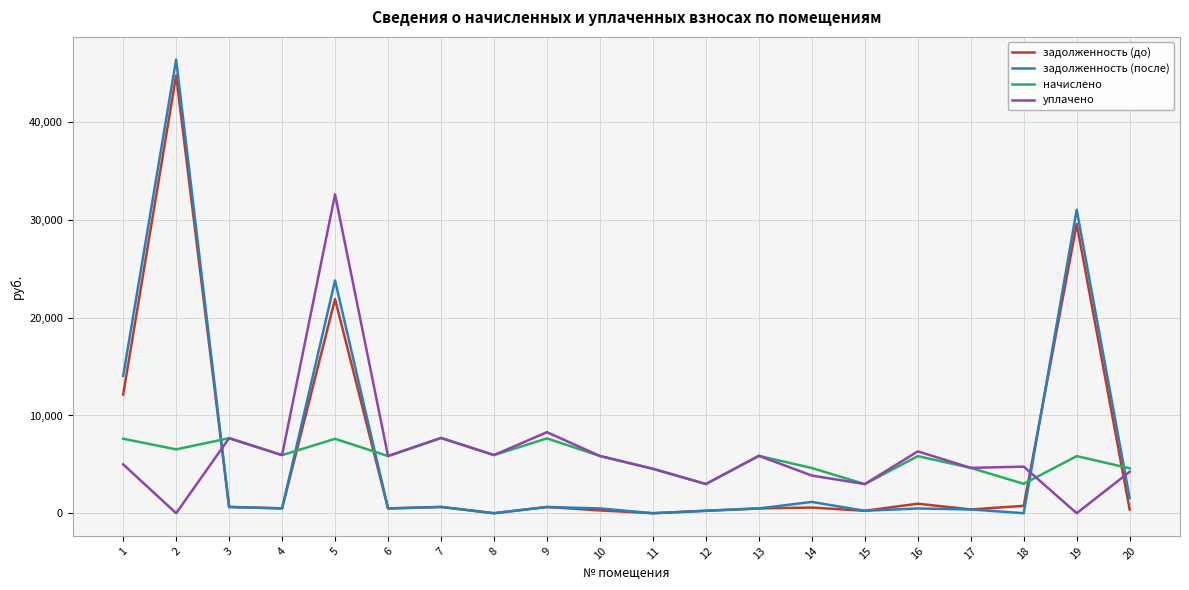

How many values in the задолженность (после) series are below 495?

10